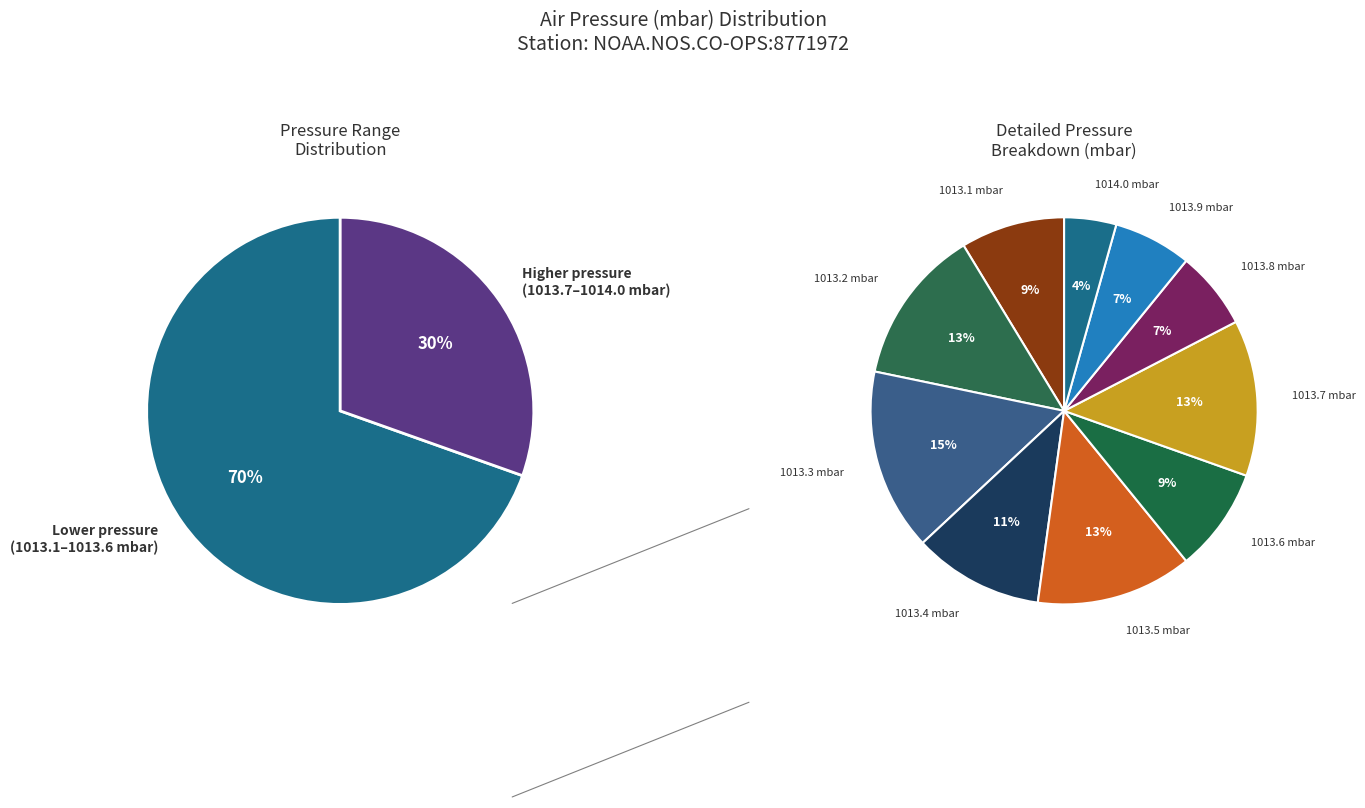

True or false: 30 accounts for 9% of the total.

False